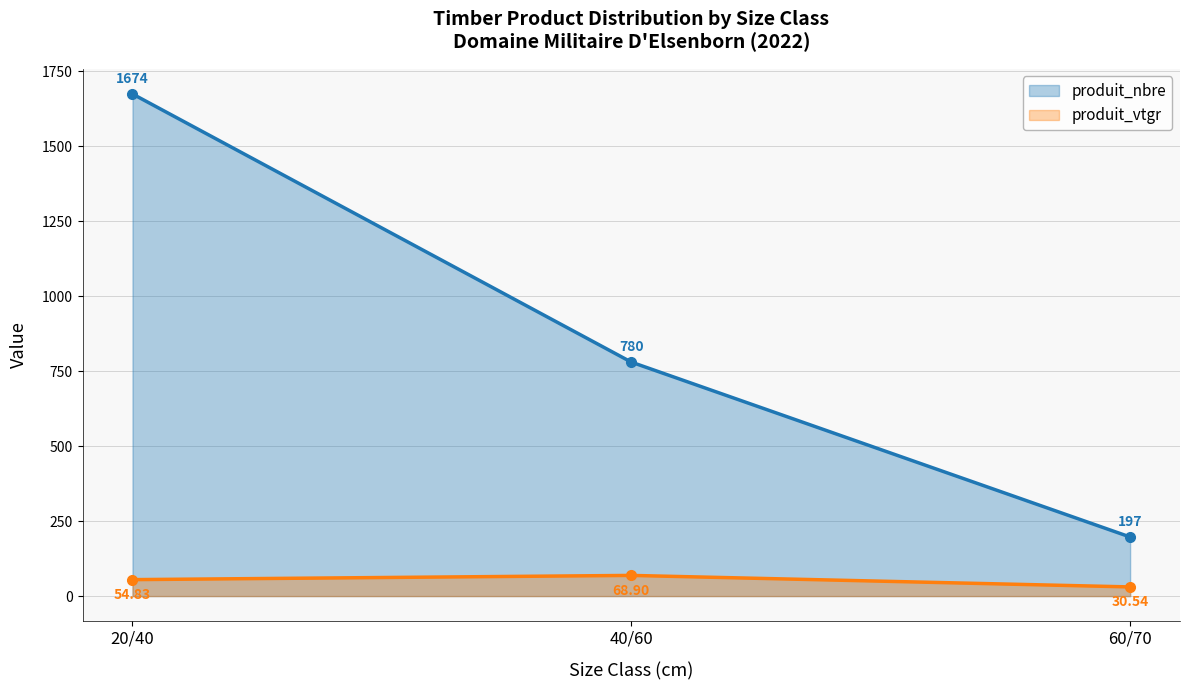

At how many categories does at least one series exceed 577?

2